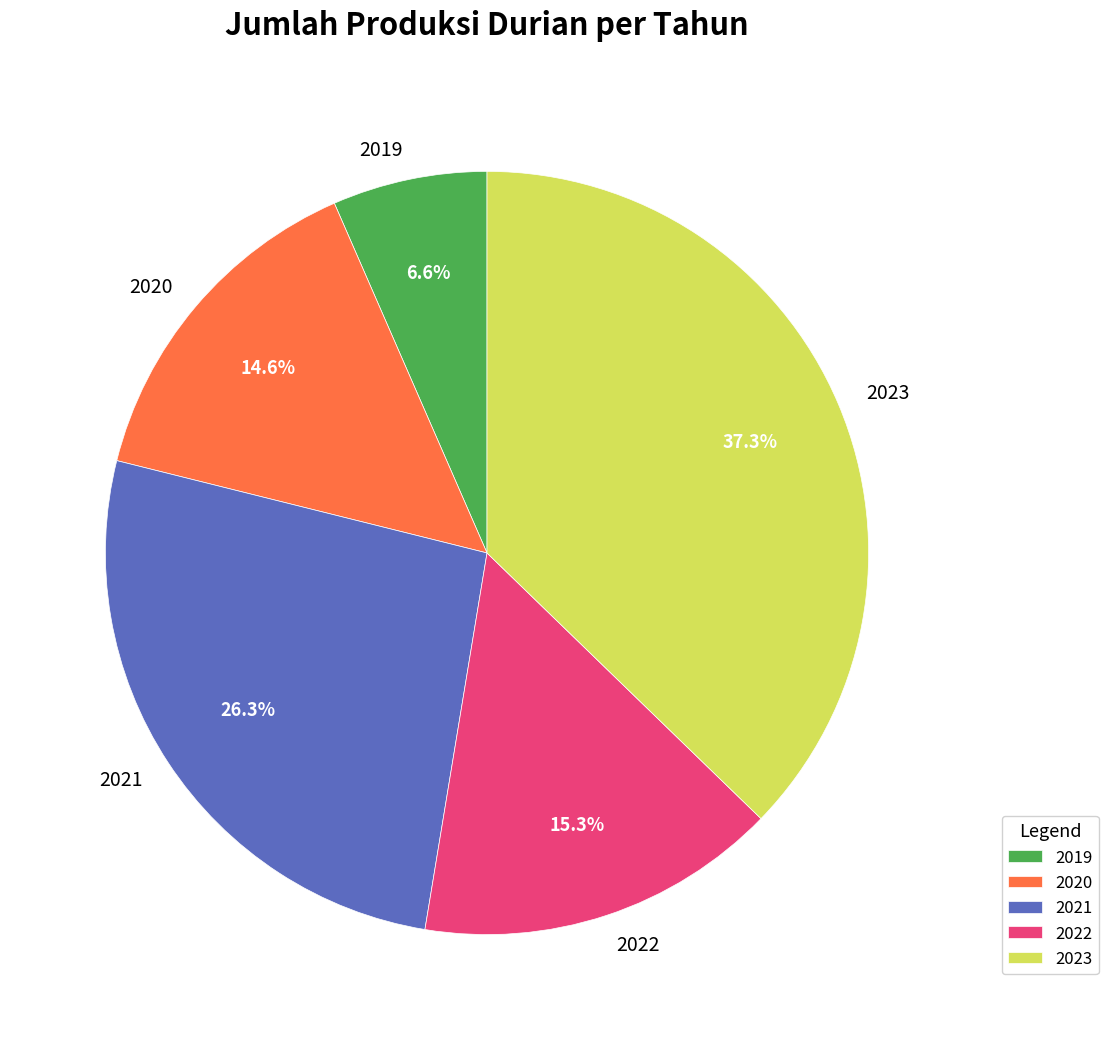

What is the largest slice in the pie chart?

2023